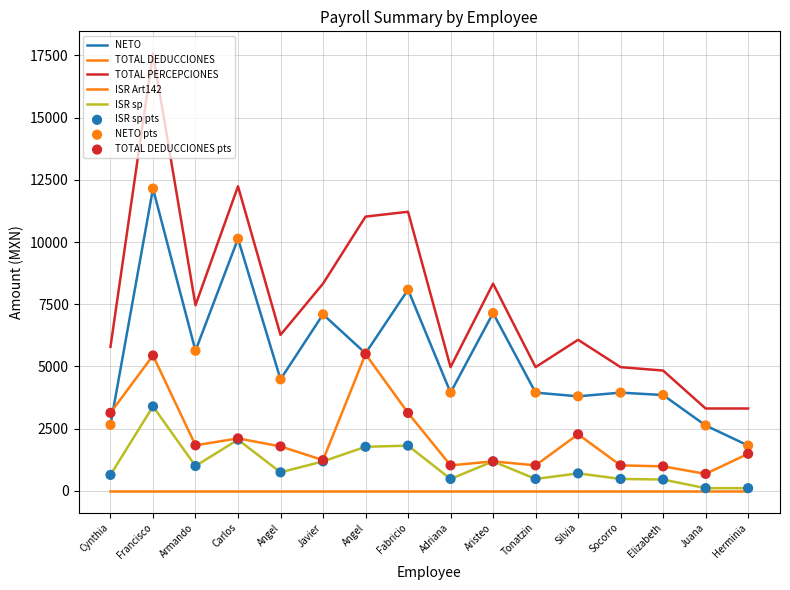

How many lines are shown in the chart?

5